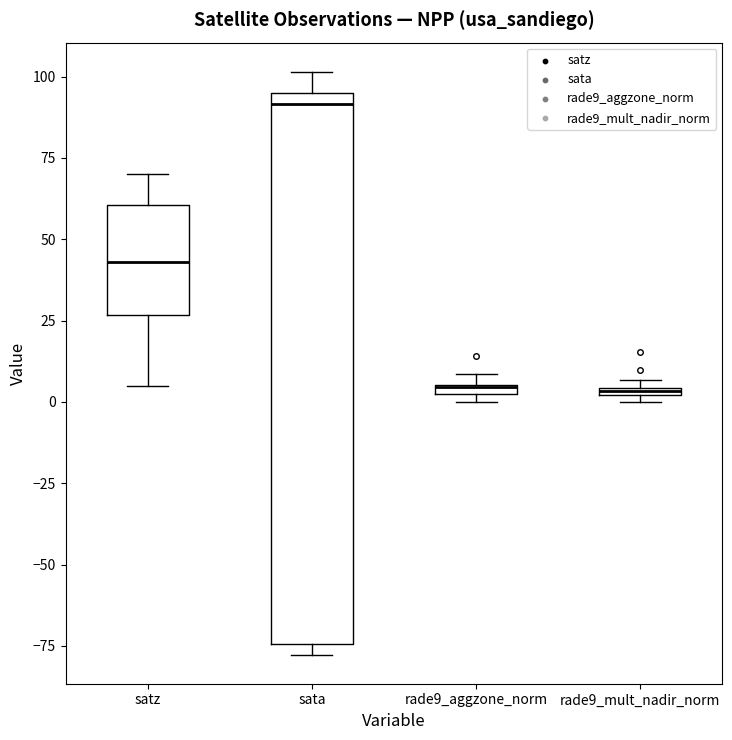

Where is the upper edge of the box for rade9_aggzone_norm on the y-axis? The values are not printed on the chart, so give them approximately, as read against the axis.

5